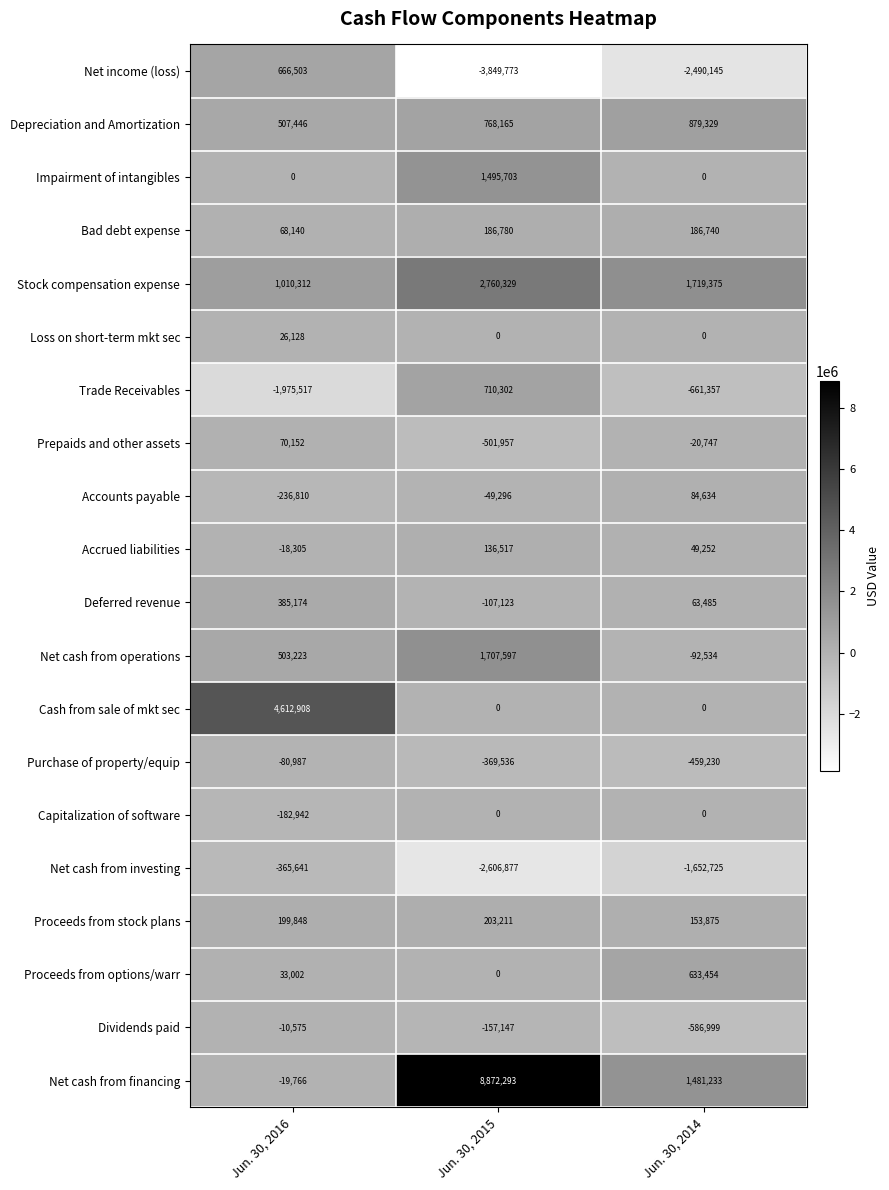

What is the total value across all series at Jun. 30, 2015?

9199188